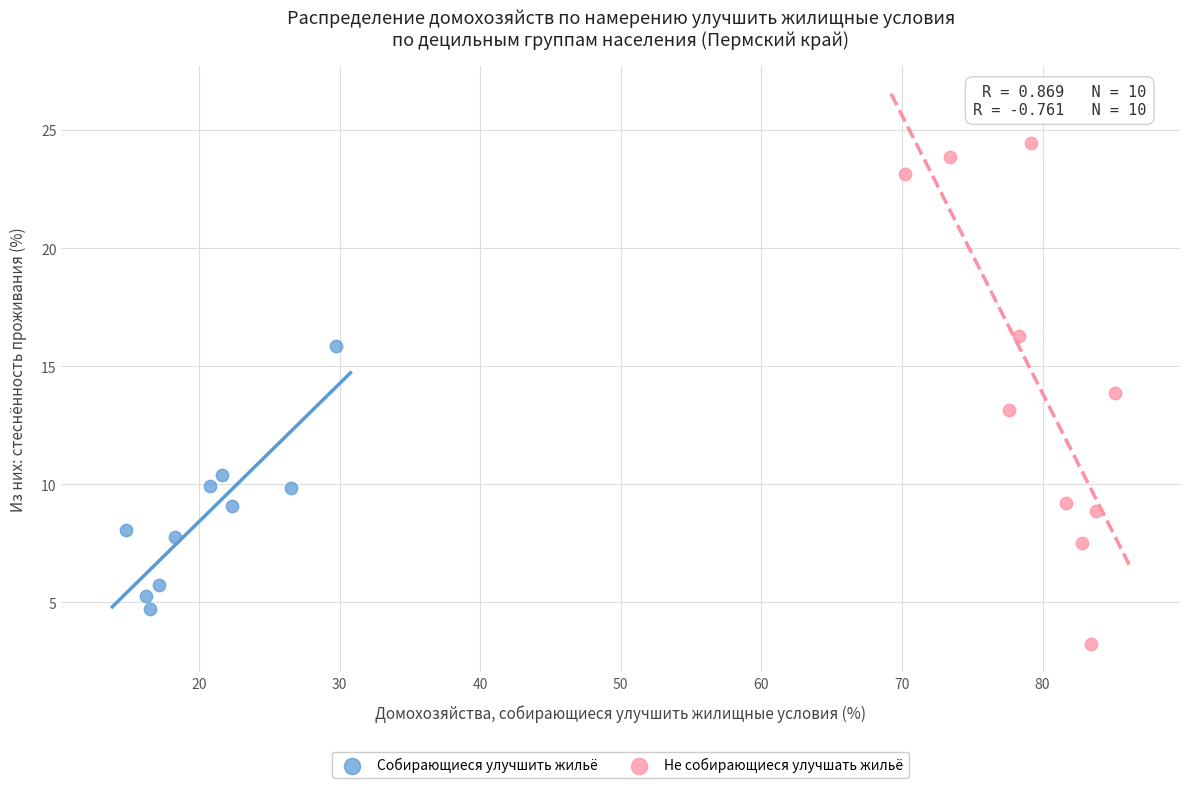

Which series has the largest Y range (max minus min)?

Не собирающиеся улучшать жильё